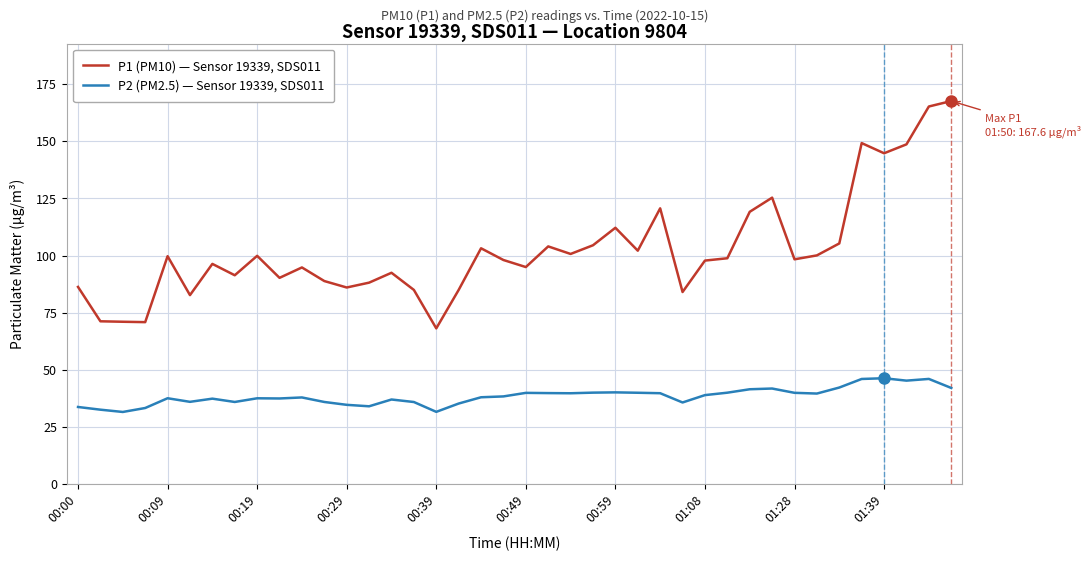

Rank the series by their average value, from highest to lowest.

P1 (PM10) — Sensor 19339, SDS011, P2 (PM2.5) — Sensor 19339, SDS011